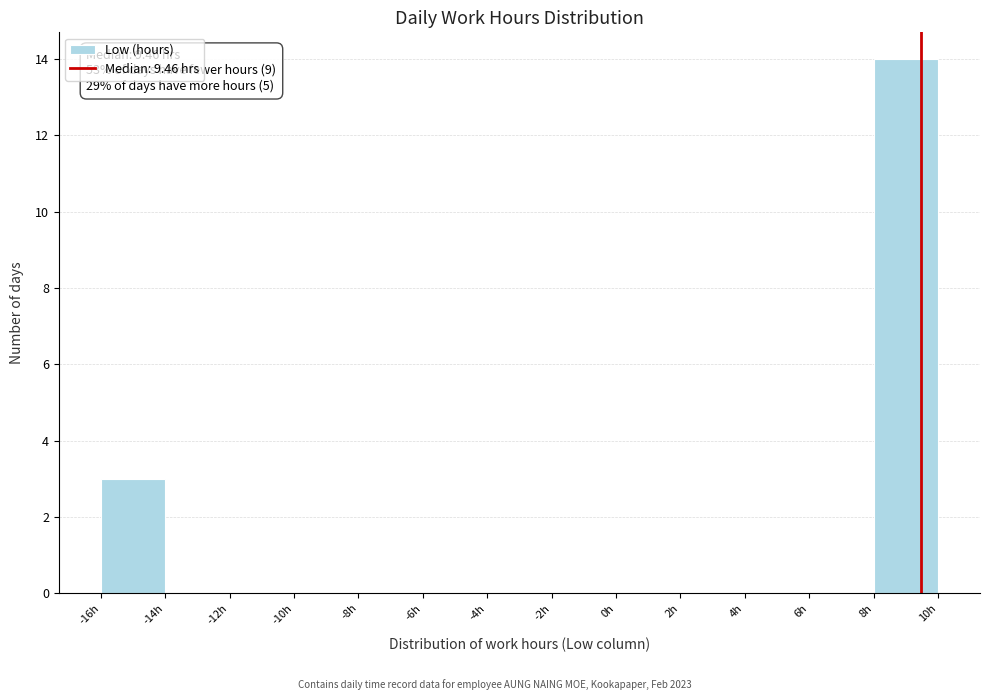

Over which range of the x-axis is the bar tallest?

8 to 10